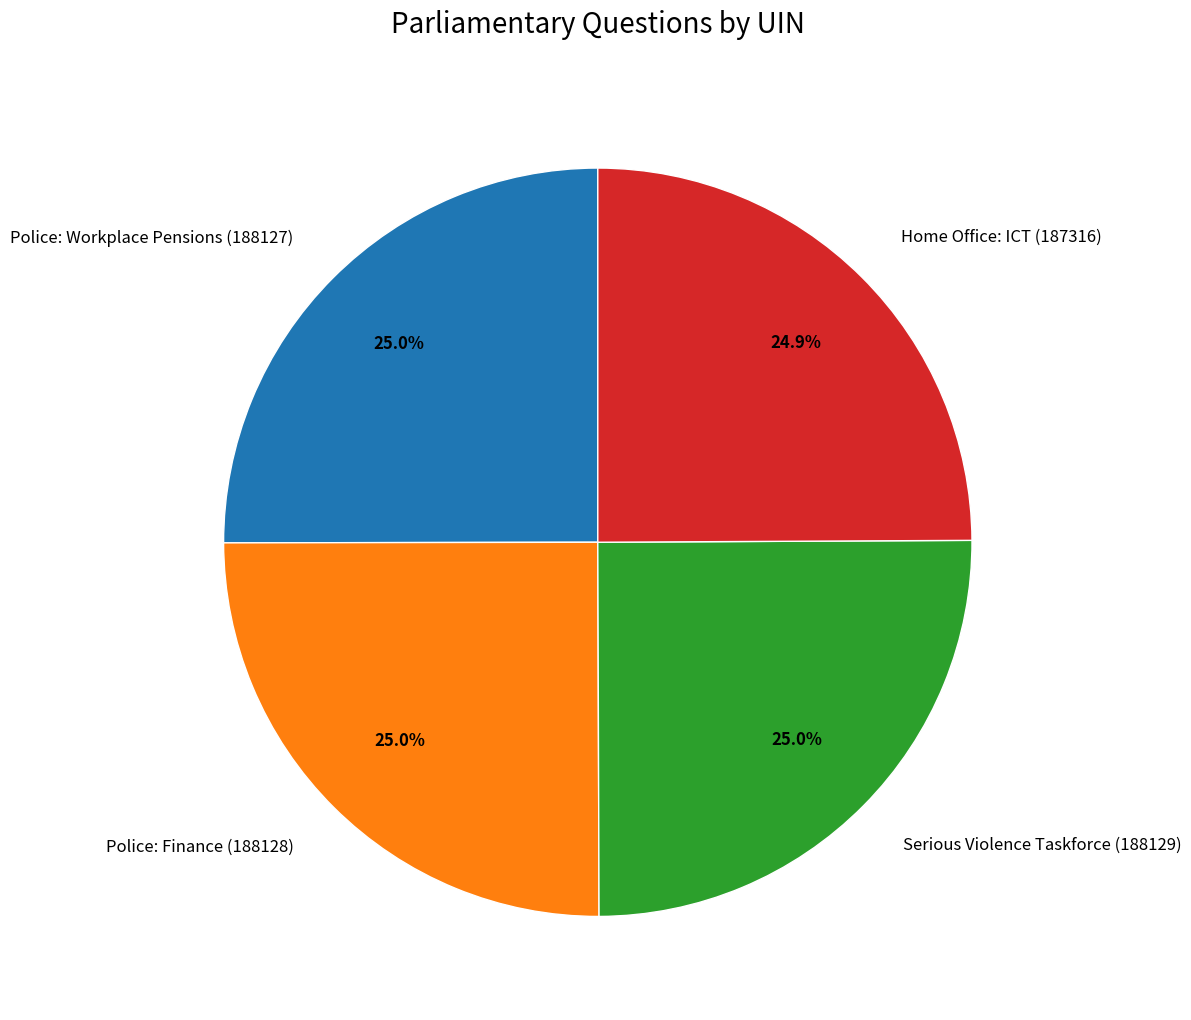

Is Police: Finance (188128) the majority of the pie?

No